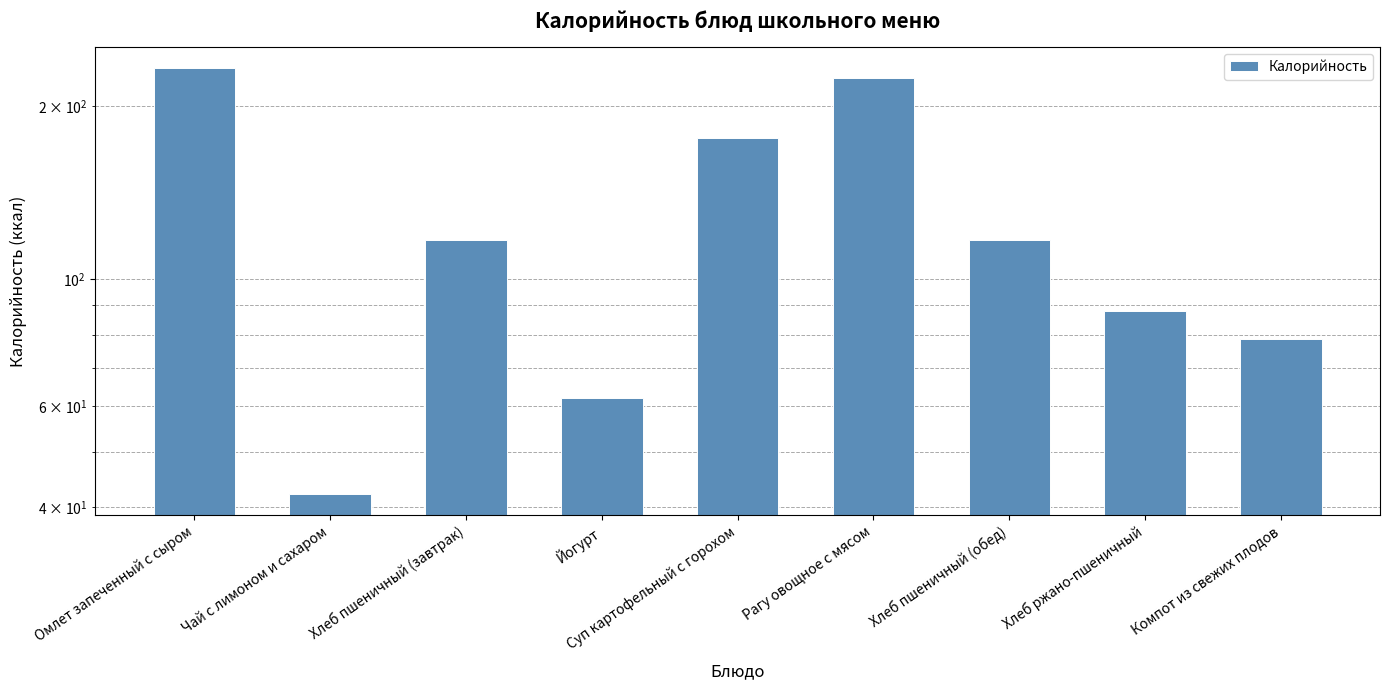

Which category has the highest value across all series?

Омлет запеченный с сыром